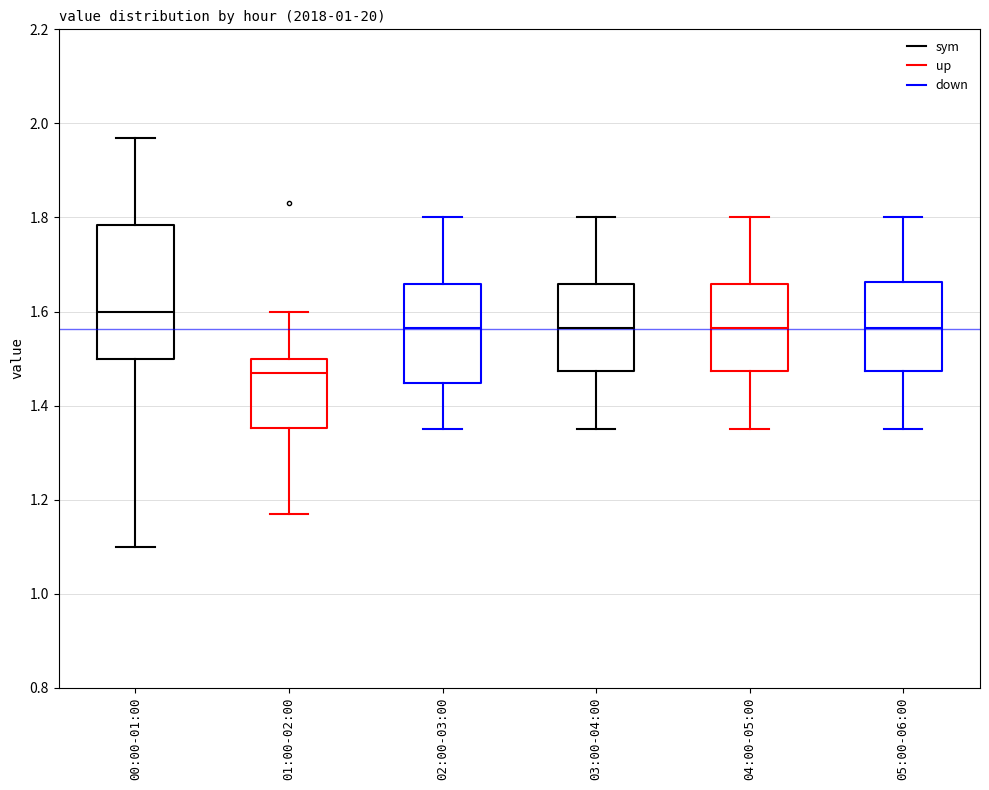

Comparing the boxes themselves (not the whiskers), which one is the tallest?

00:00-01:00